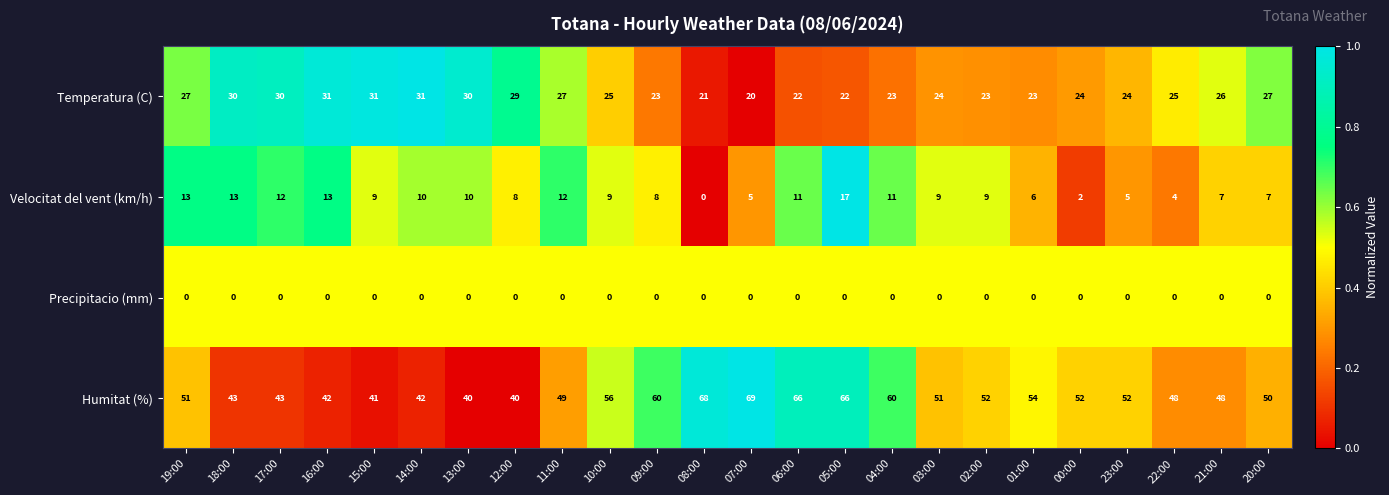

What value does the Temperatura (C) series have at 03:00?

24